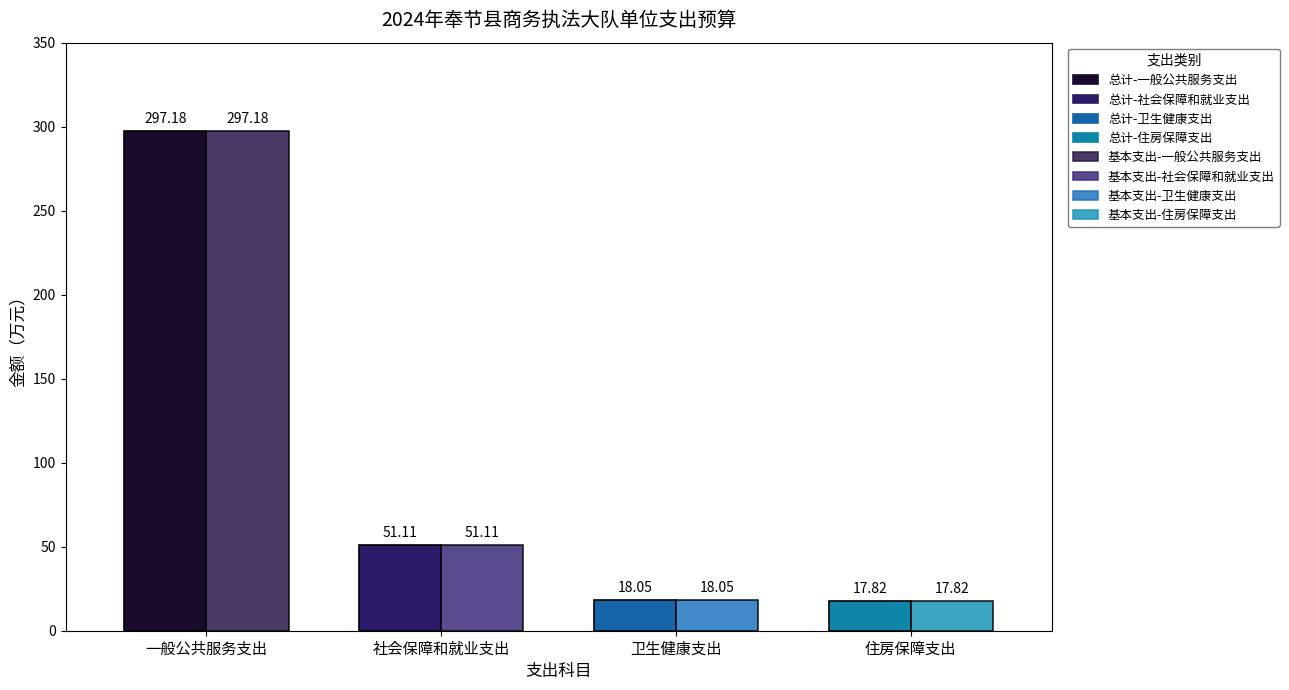

Rank the categories by 总计 value from highest to lowest.

一般公共服务支出, 社会保障和就业支出, 卫生健康支出, 住房保障支出